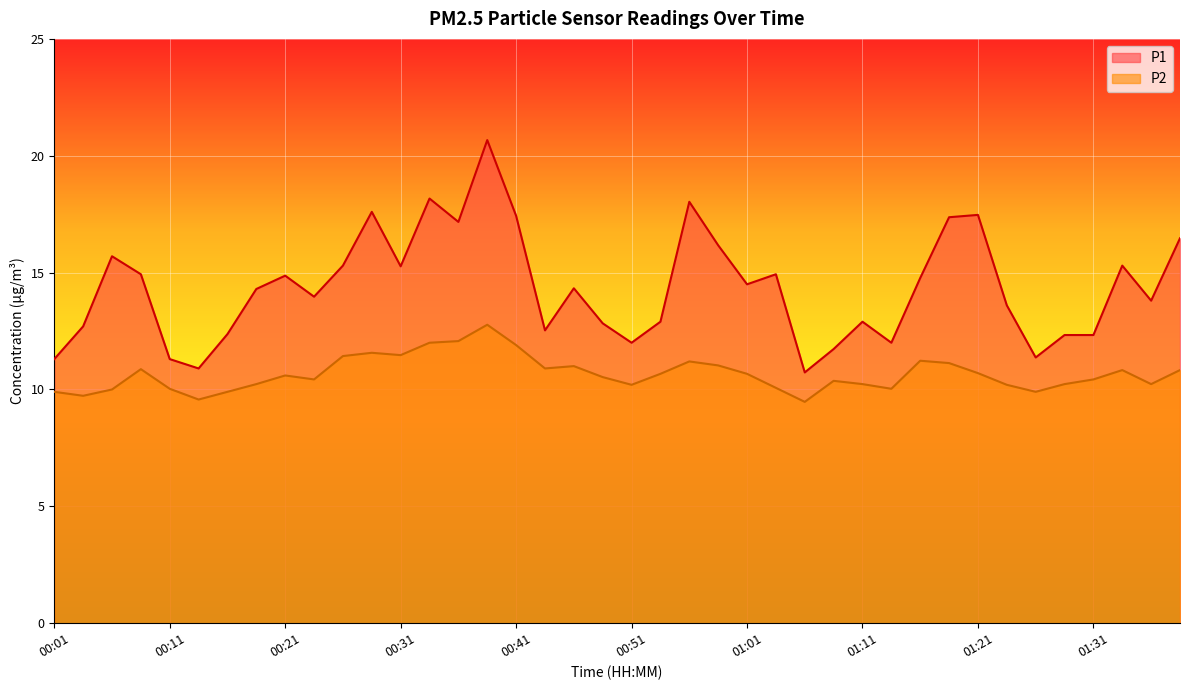

At 00:41, list the series in order from largest to smallest.

P1, P2